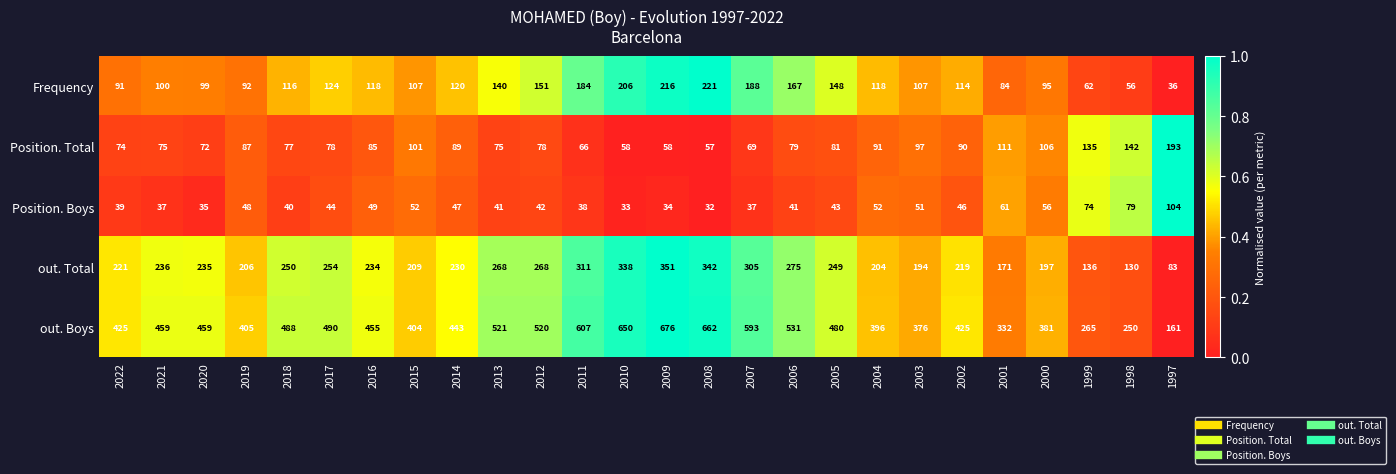

How many data points does each series have?

26